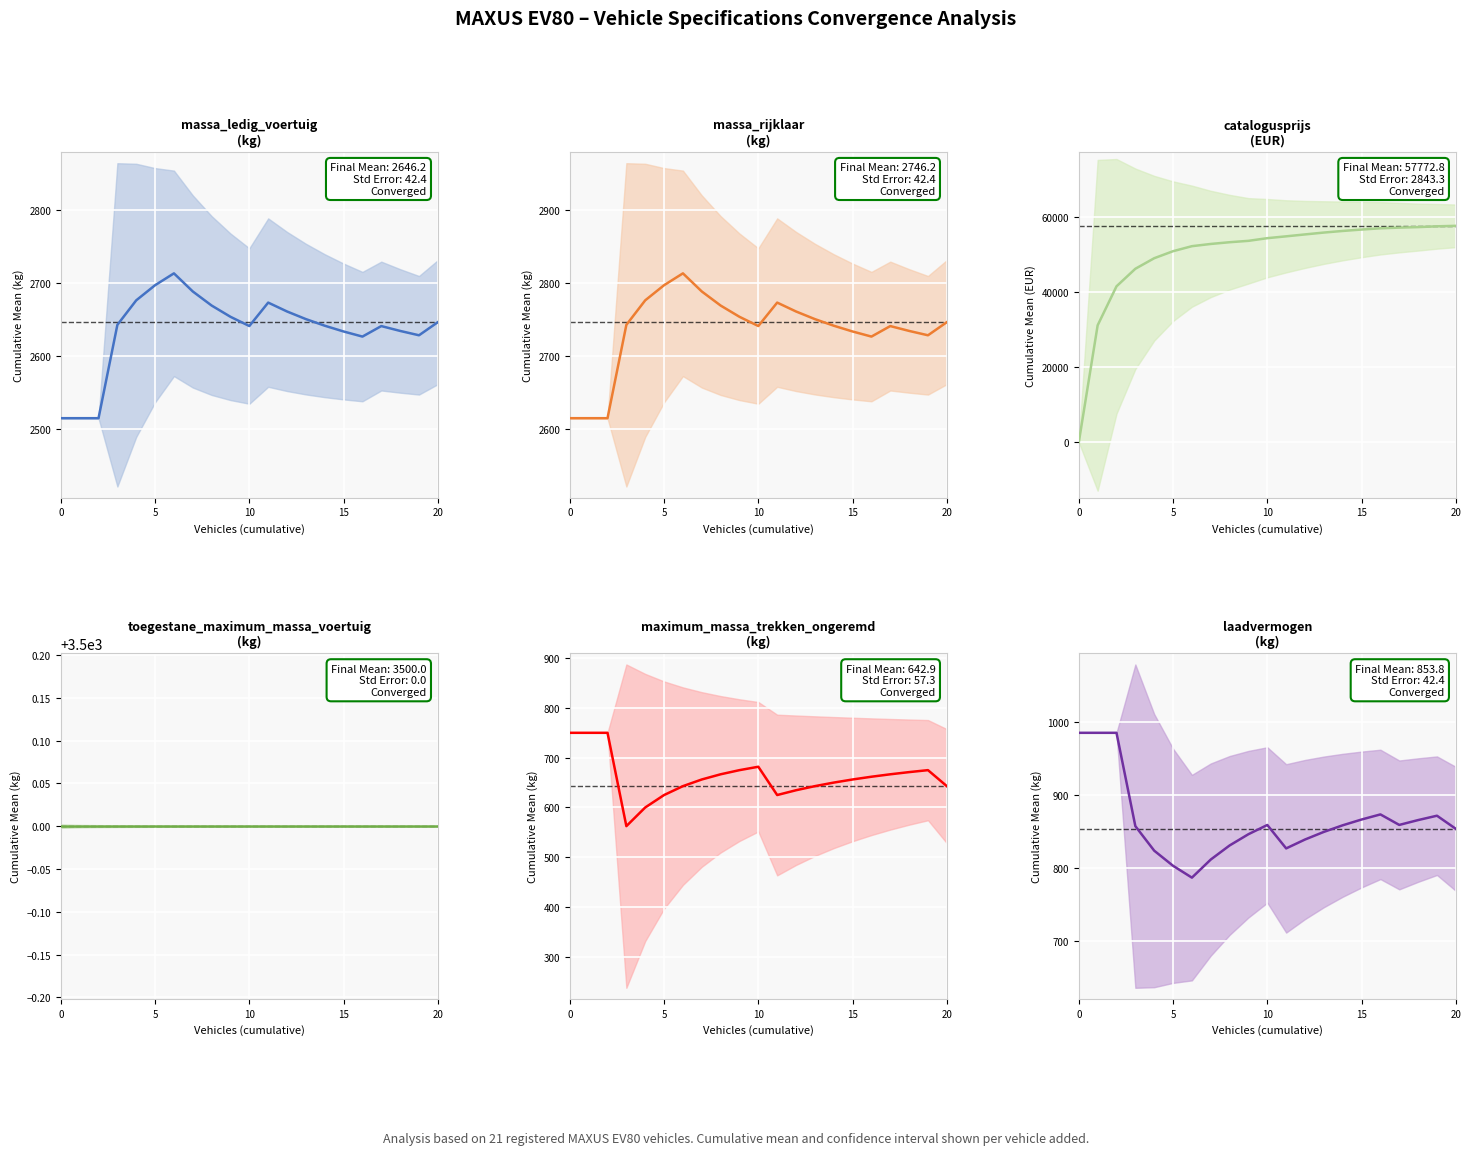

What is the label of the 5th point from the right?

16